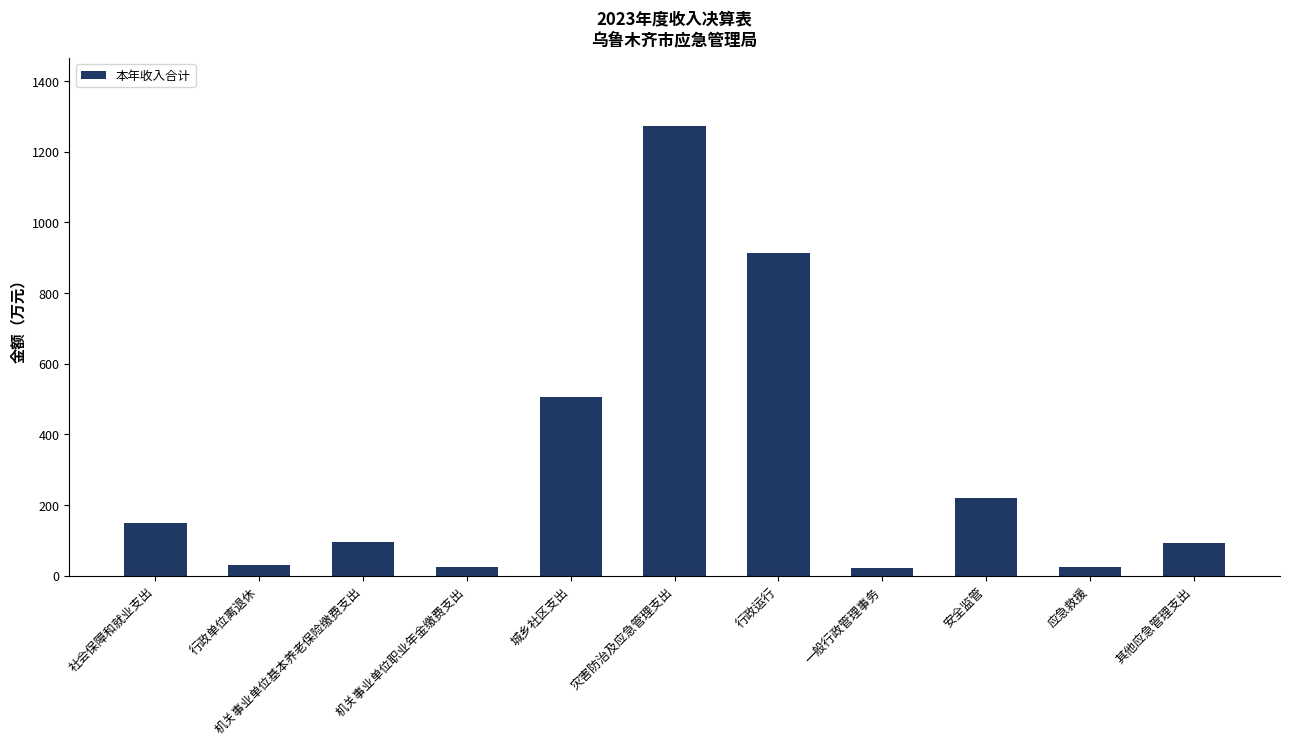

What value does the data have at 城乡社区支出?

505.0